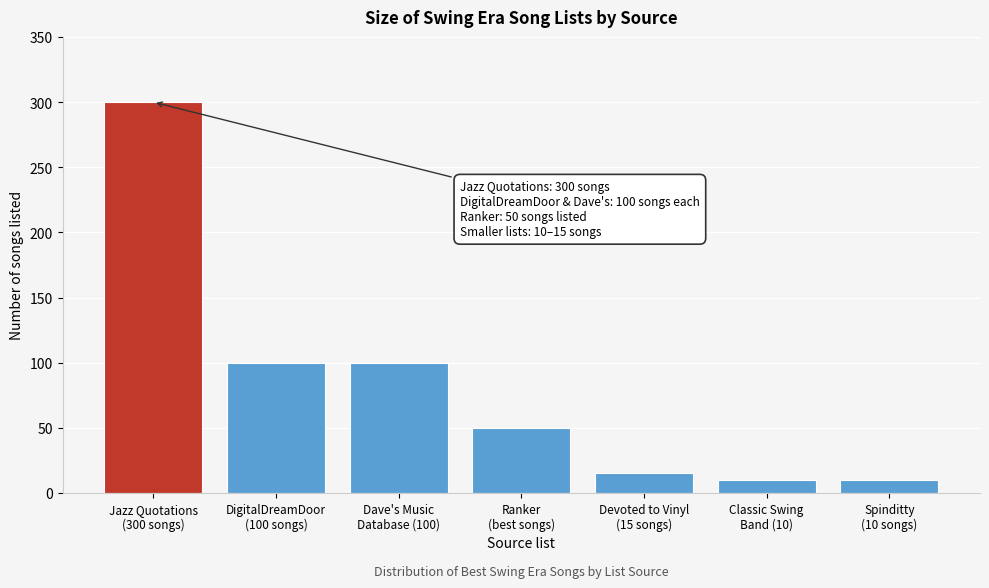

Reading left to right, transcribe all the data shown in this chart.

300	100	100	50	15	10	10